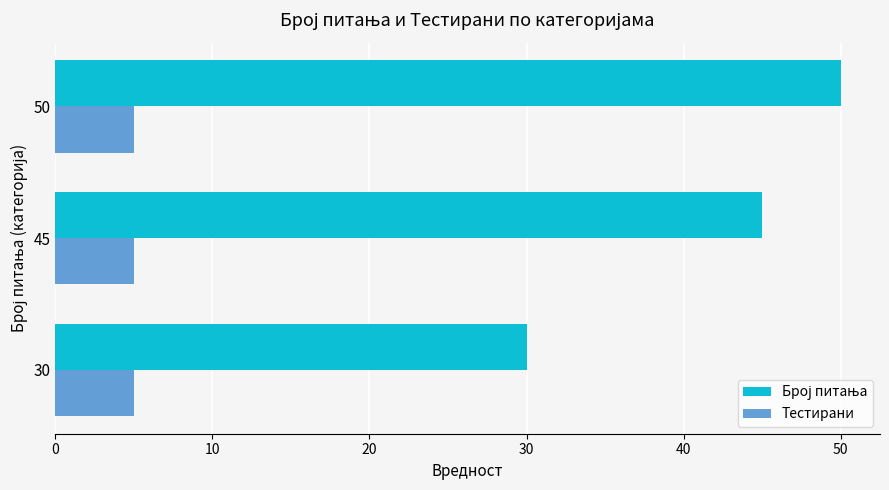

At which category is the sum across all series the highest?

50